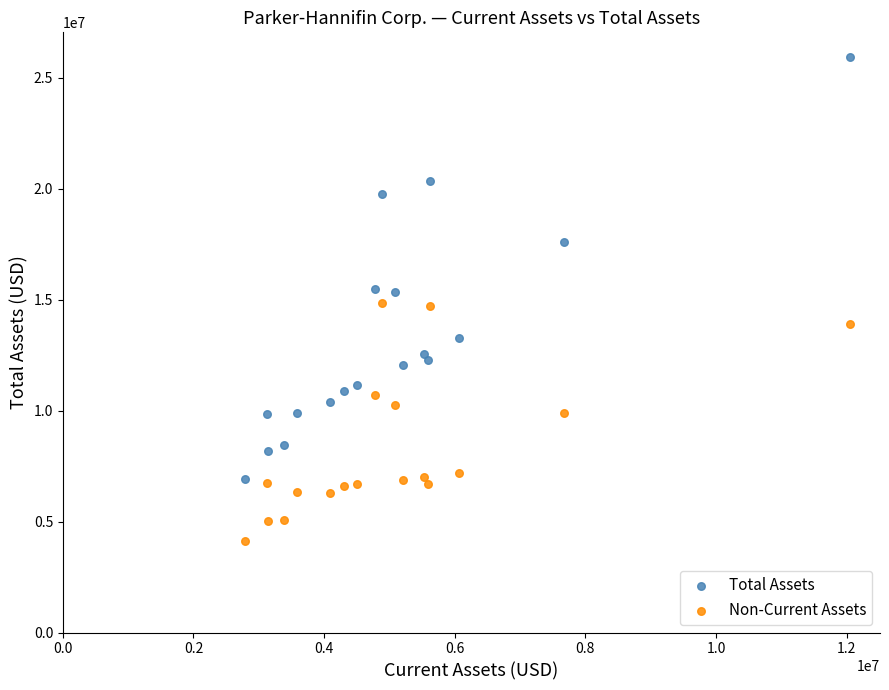

Which series contains the highest Y value?

Total Assets